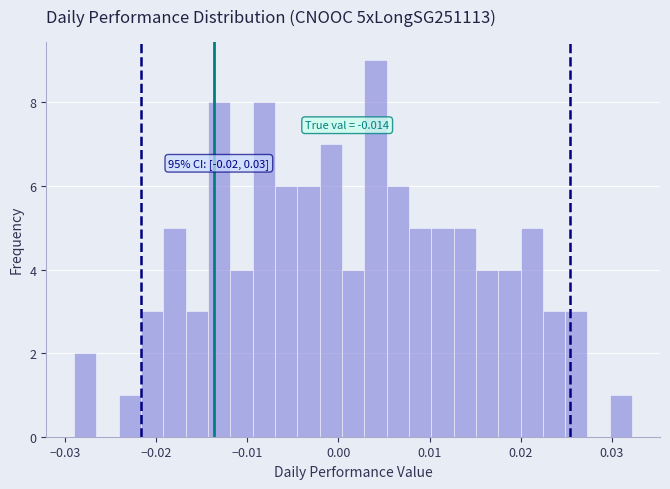

Read against the x-axis, roughly where is the centre of the tallest bar?

0.004